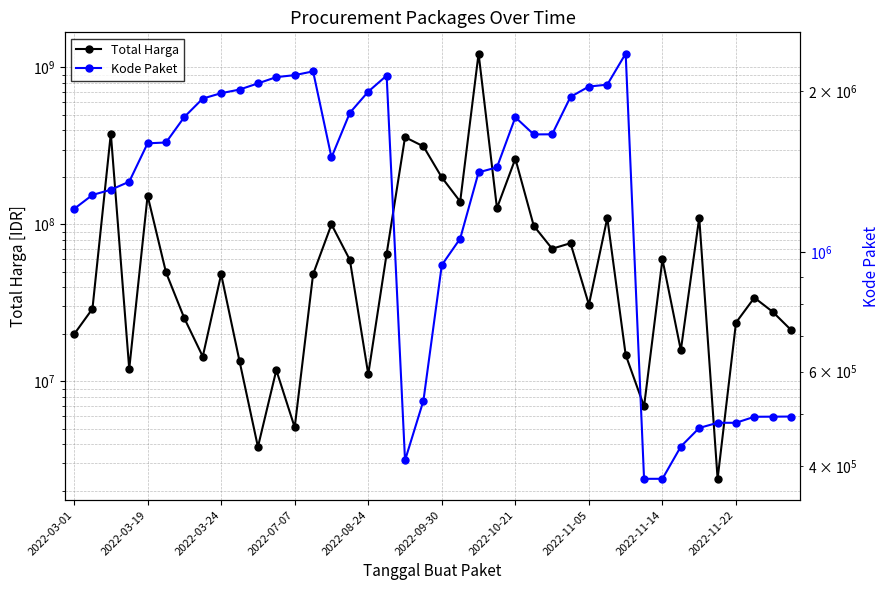

Which series has the largest total across all categories?

Total Harga